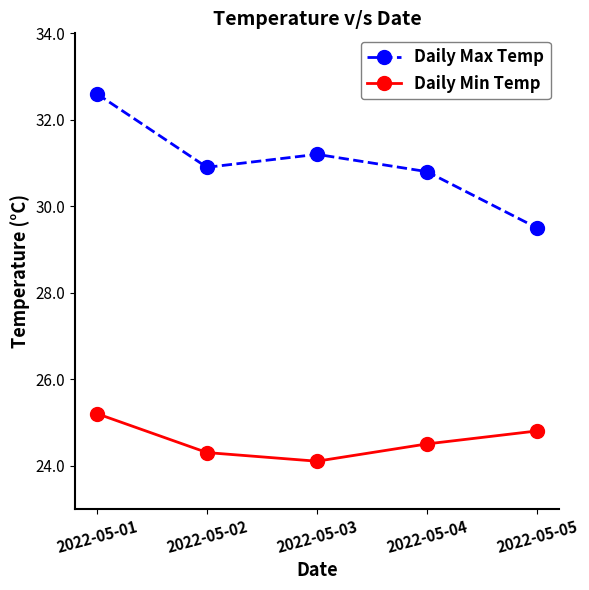

How many values in the Daily Max Temp series exceed 30?

4